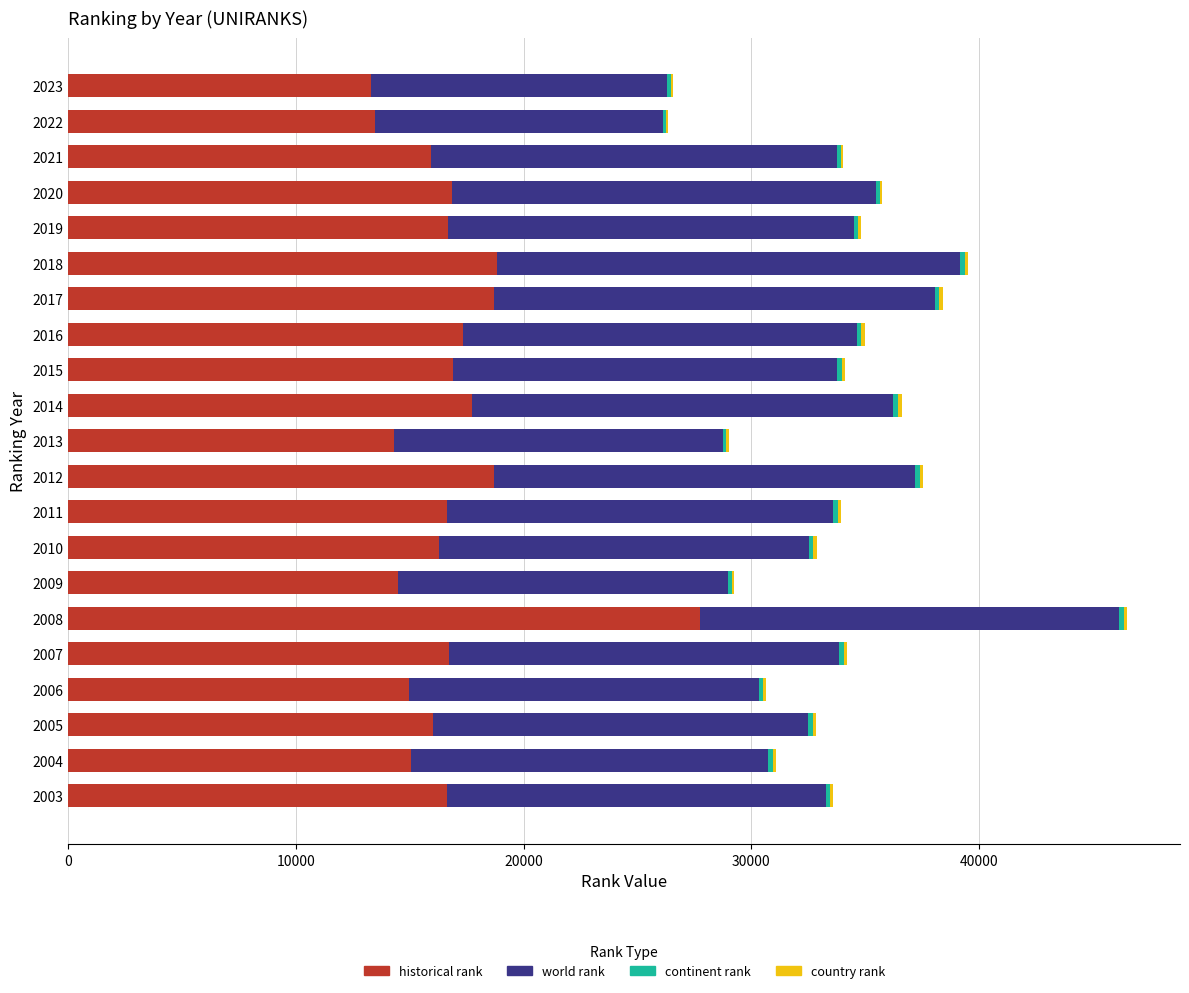

True or false: historical rank has a value of 13455.5 at 2022.

True